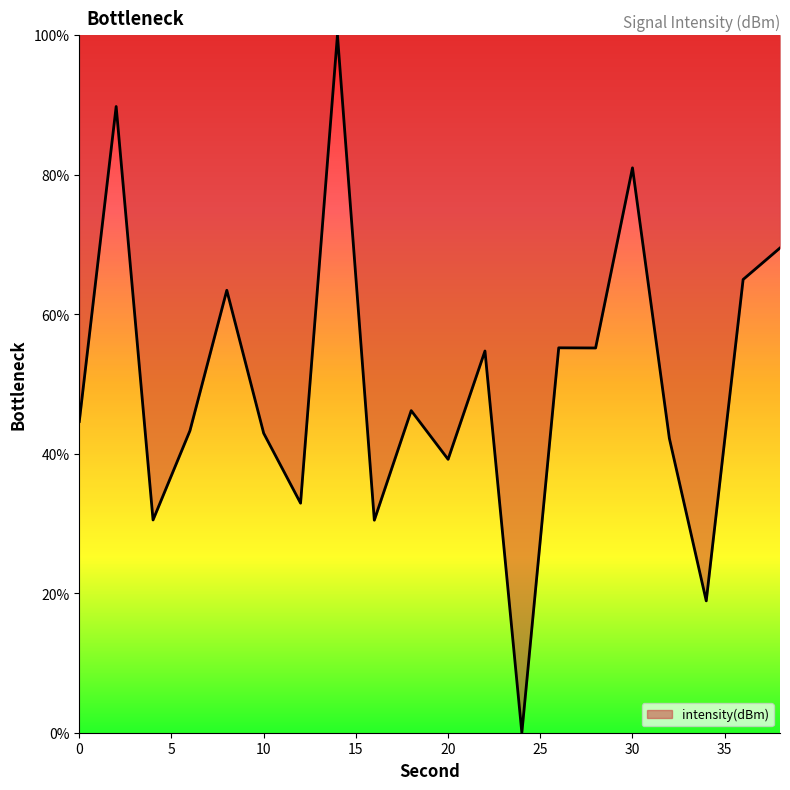

What is the difference between the maximum and minimum values?

100.0